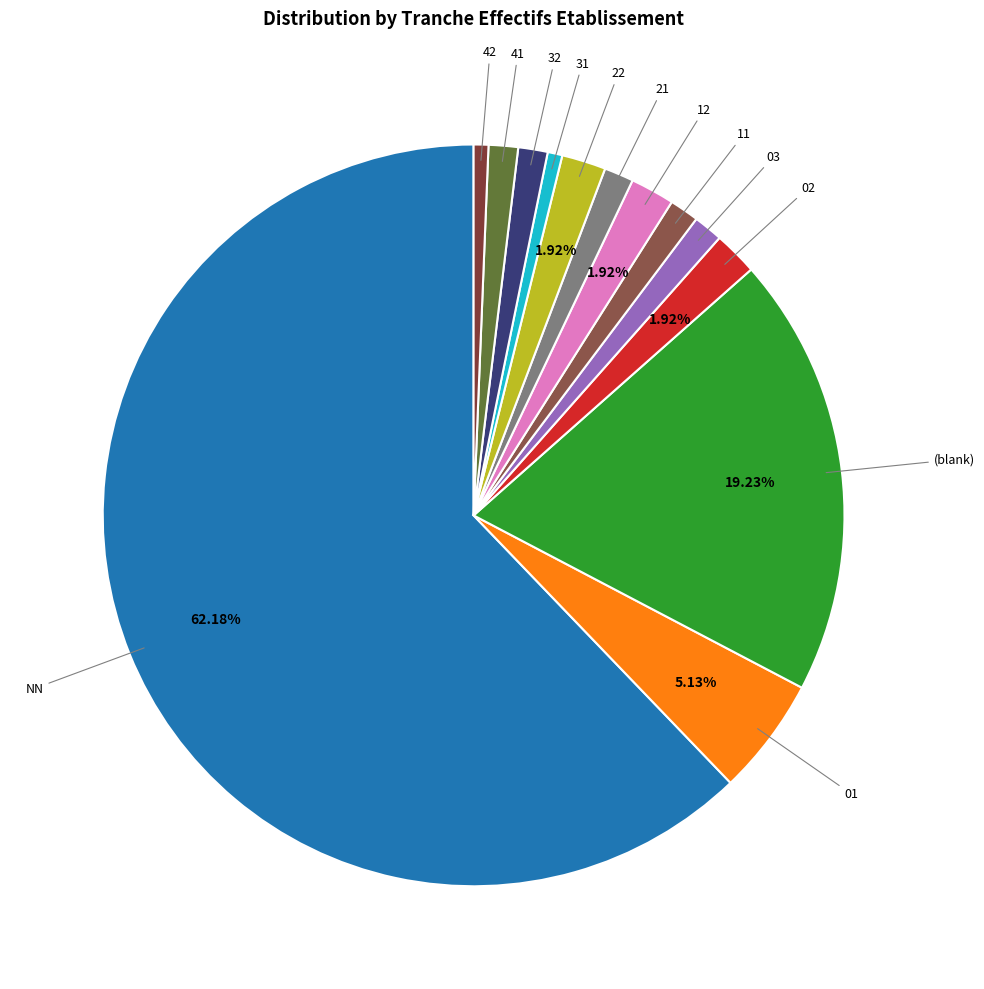

How many segments does this pie chart have?

13